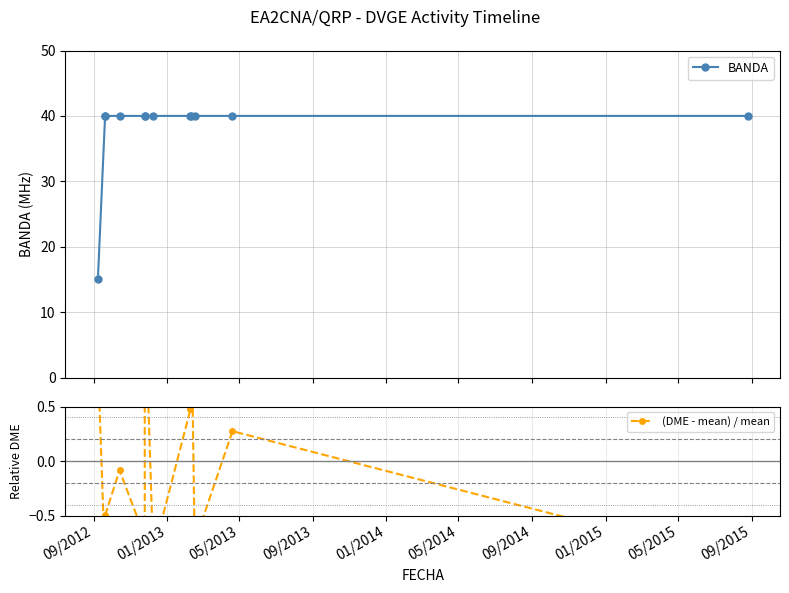

How many series are shown in this chart?

2